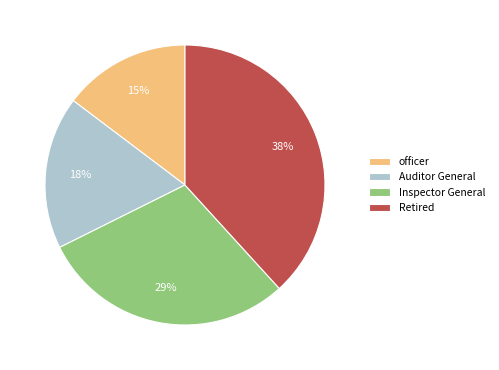

To the nearest percent, what percentage of the pie is Auditor General?

18%